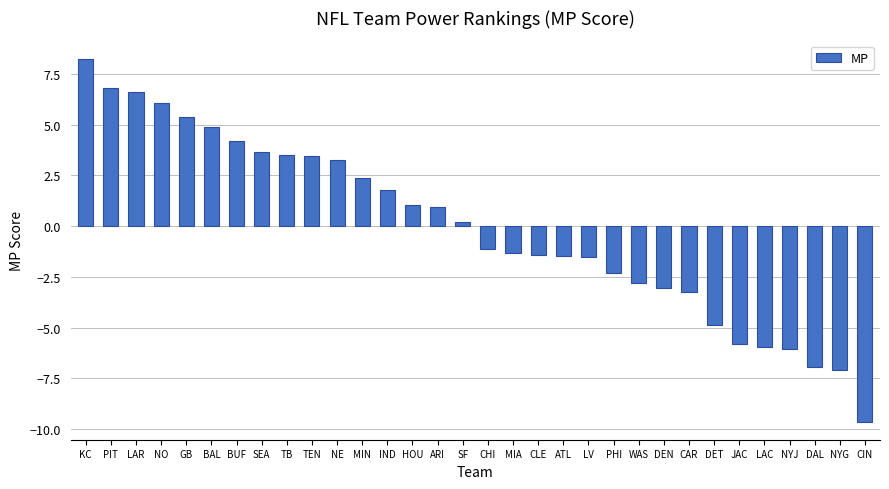

Approximately how many times larger is the value at MIN compared to SEA?

0.6